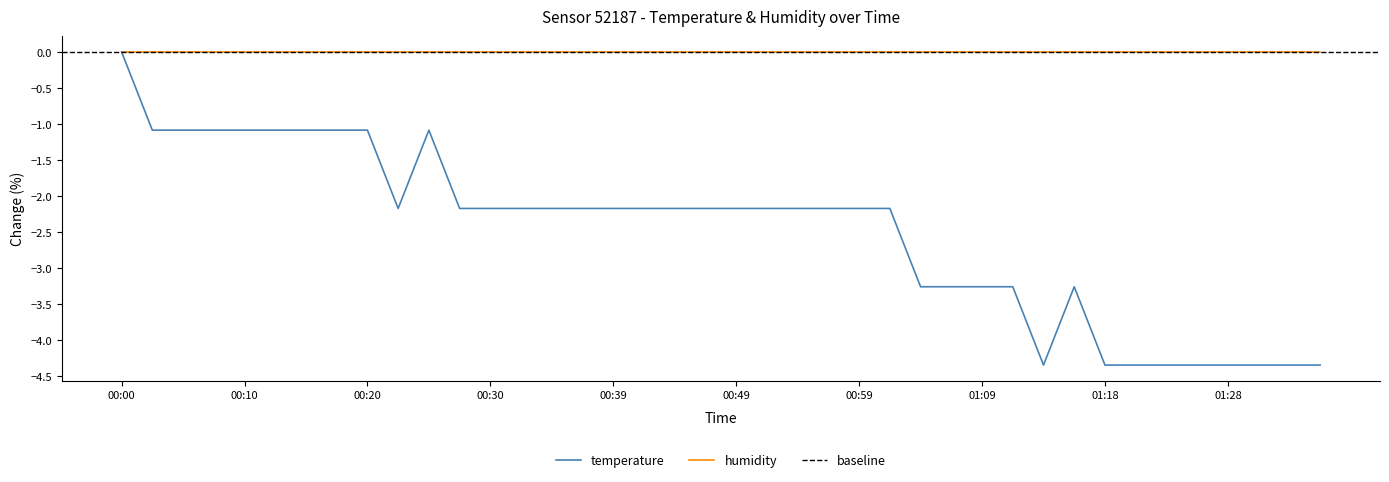

What position from the right is 00:13?

35